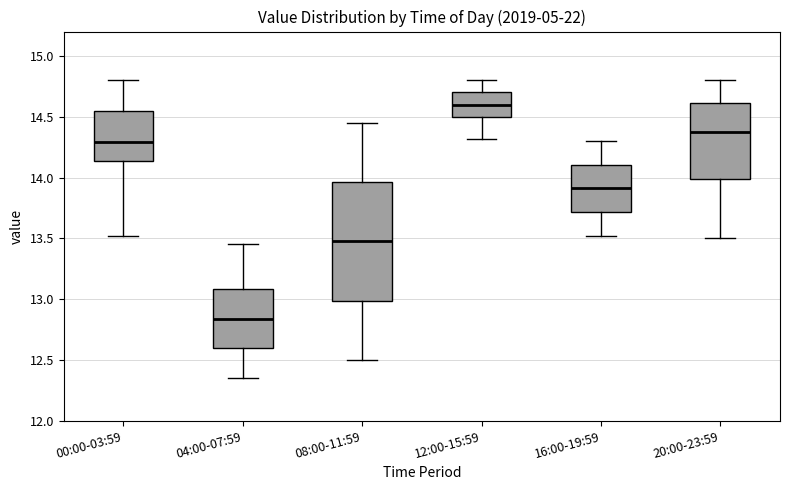

Which box has the lowest median line?

04:00-07:59